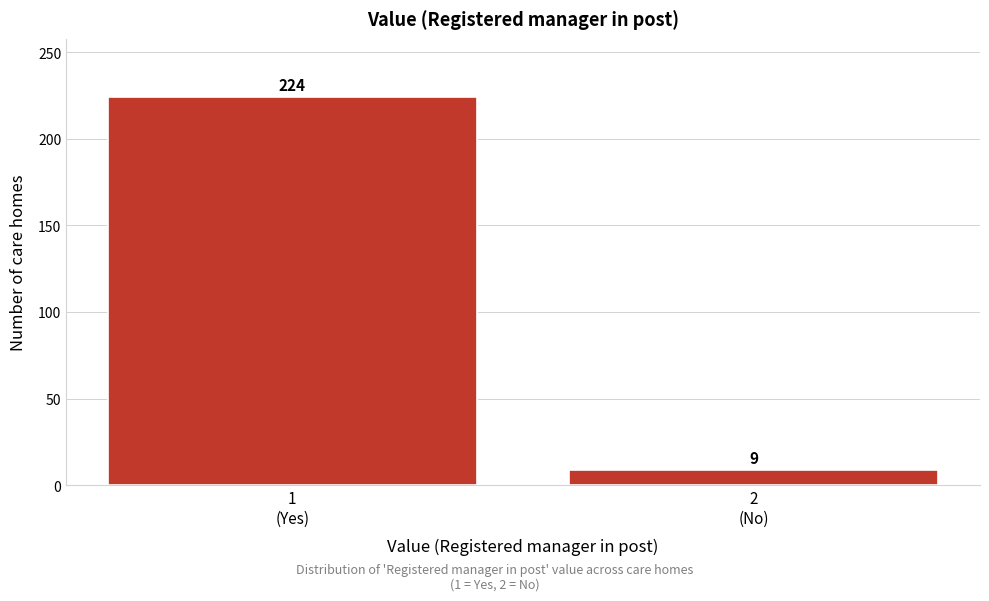

Reading left to right, transcribe all the data shown in this chart.

224	9